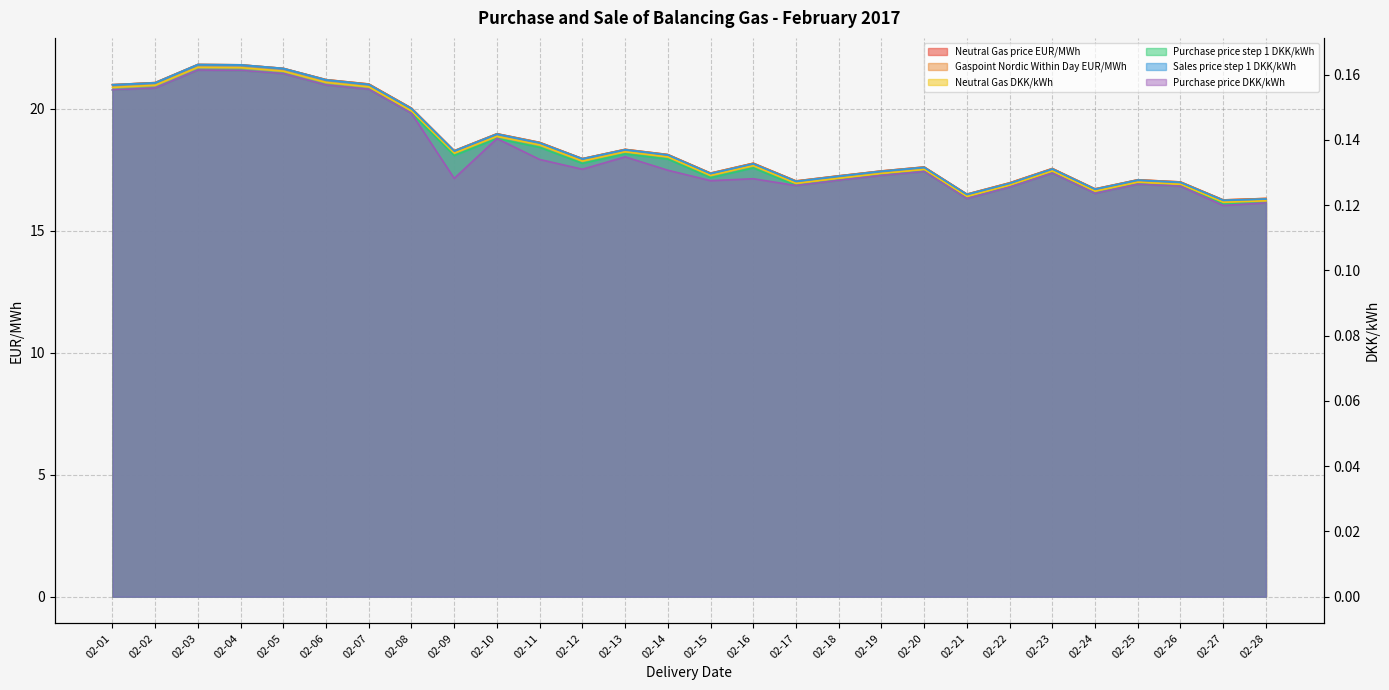

Where is Gaspoint Nordic Within Day EUR/MWh nearest to the value 19?

02-10